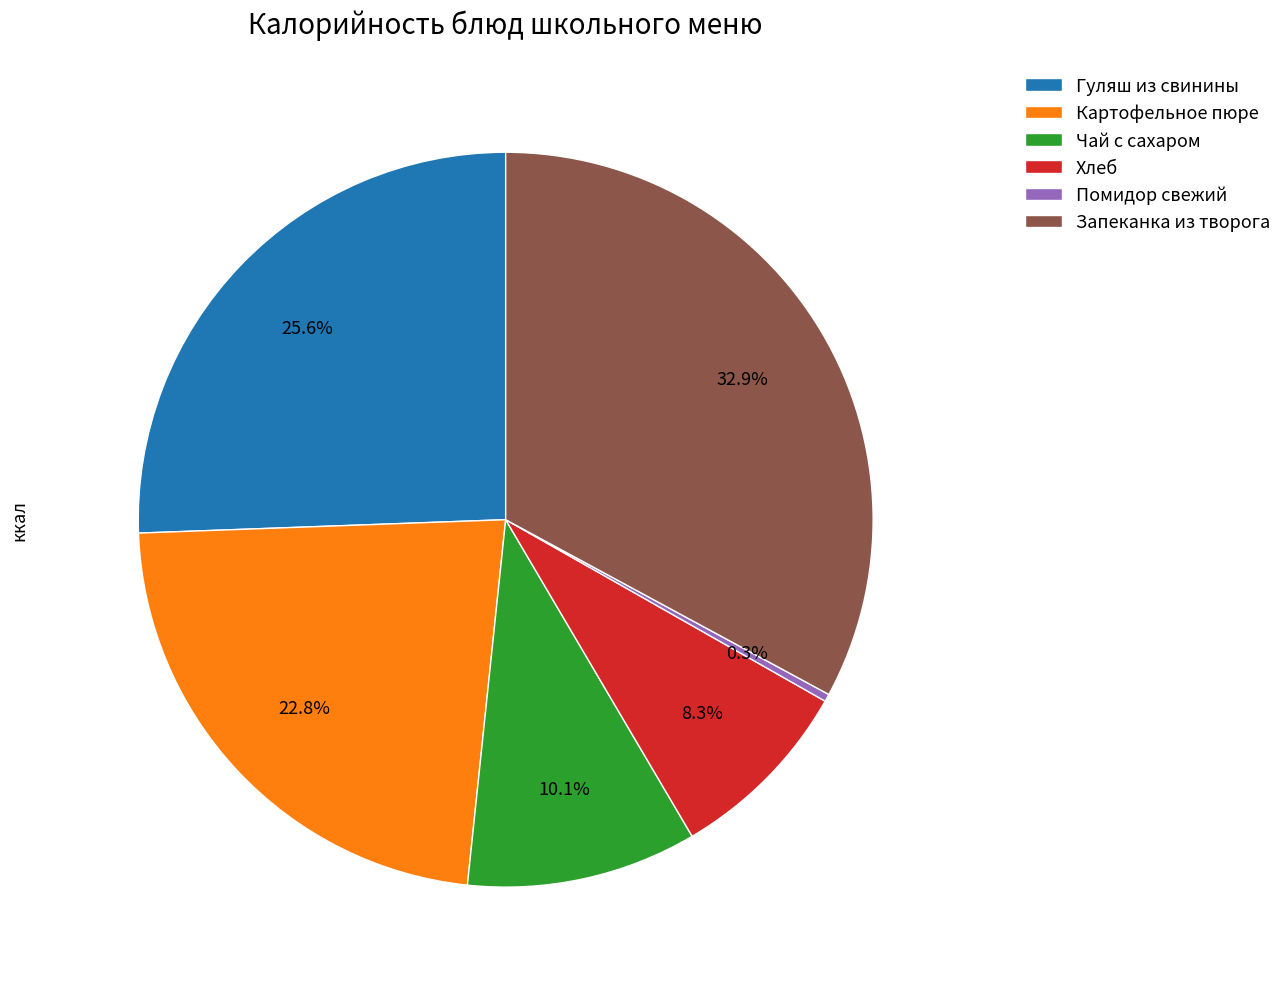

True or false: Хлеб accounts for 3% of the total.

False